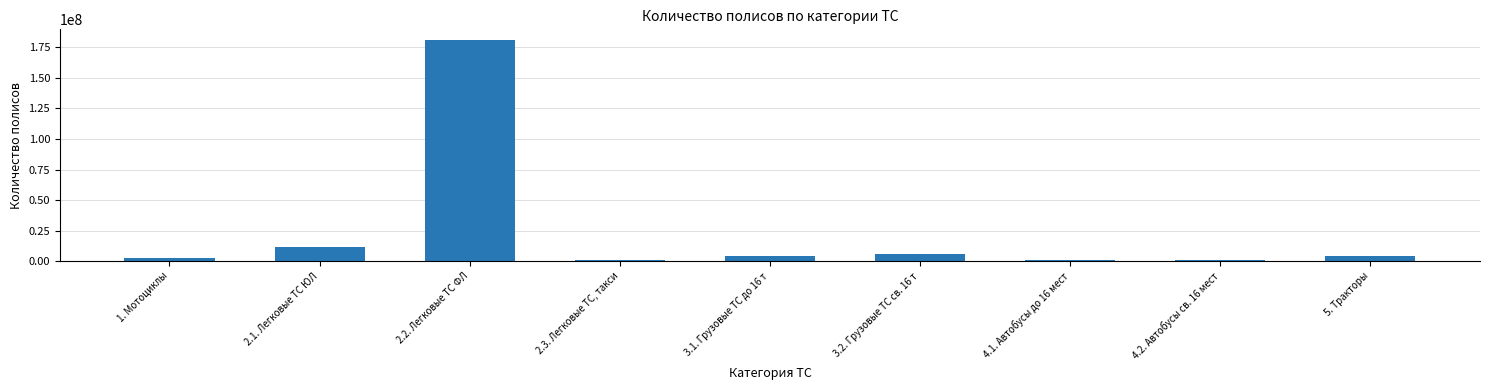

Is it true that the value at 5. Тракторы is 4455826?

True